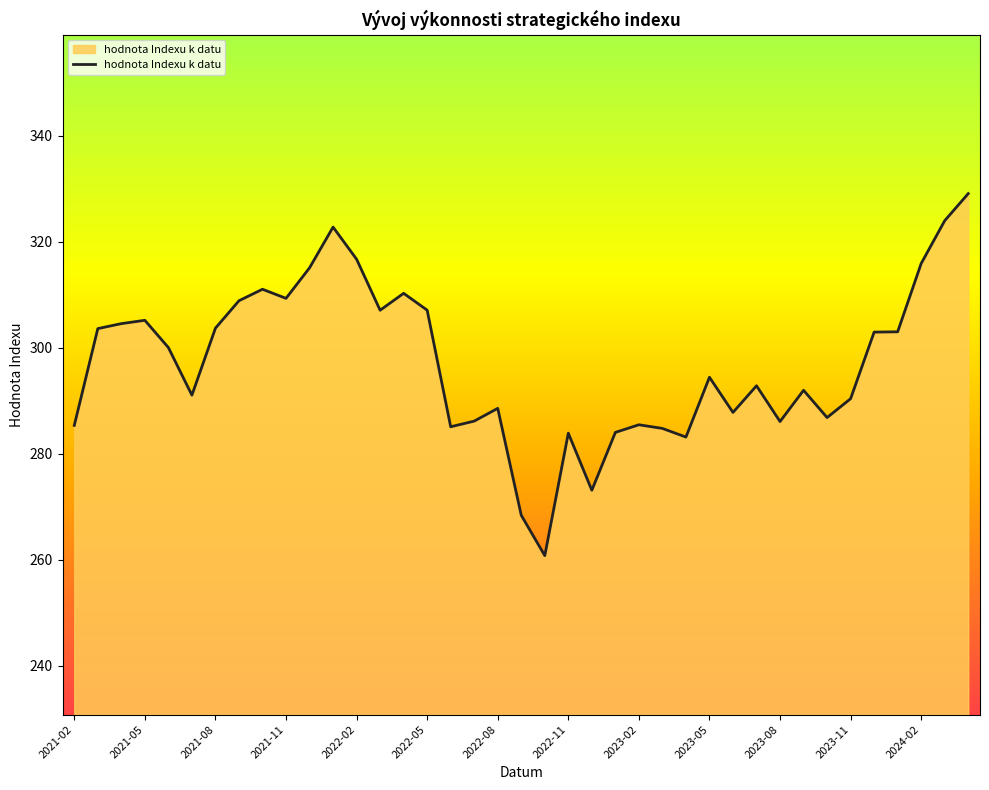

What is the minimum value shown in the chart?

260.8